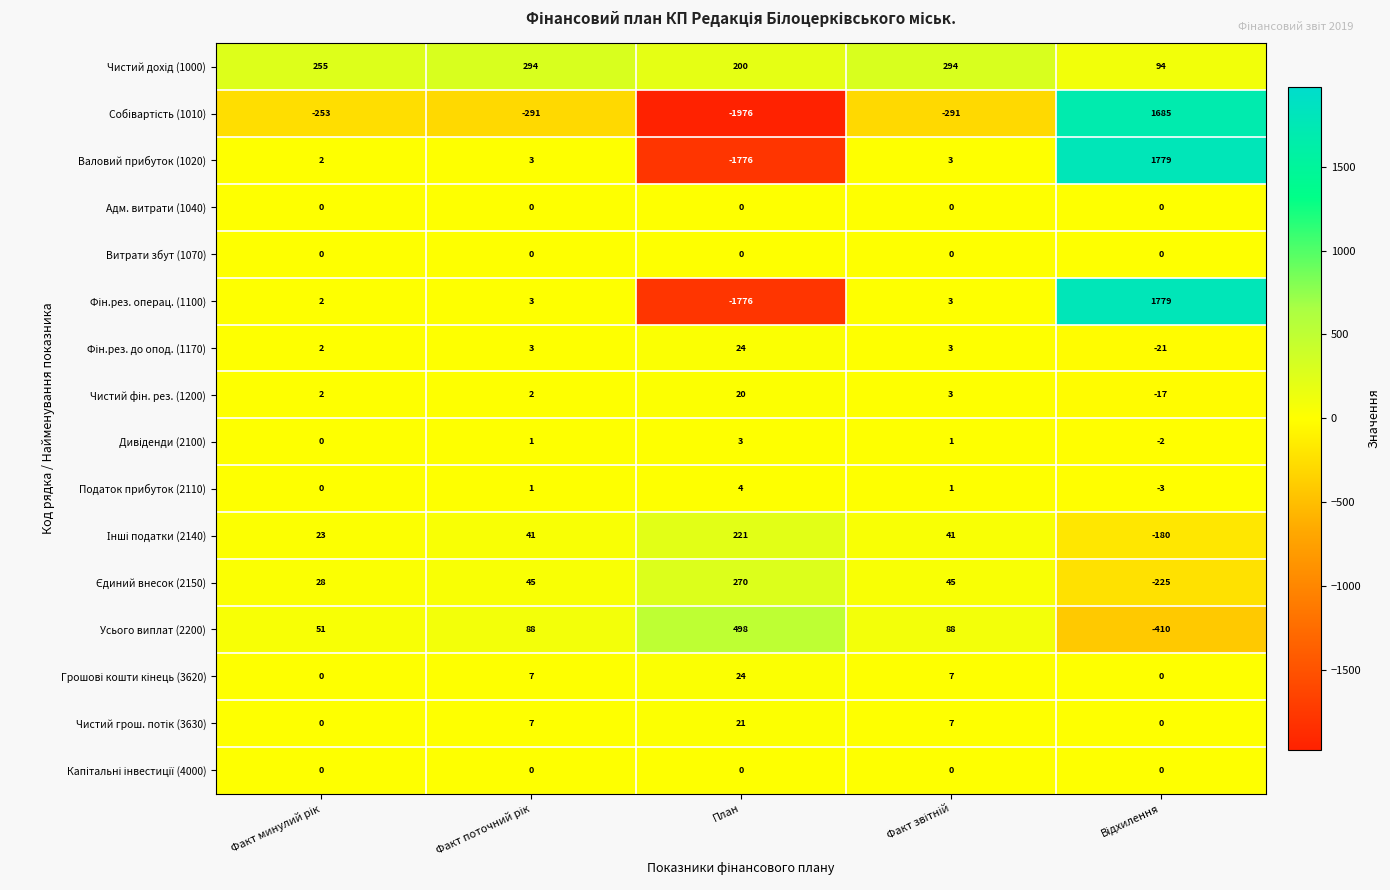

What is the minimum value shown in the chart?

-1976